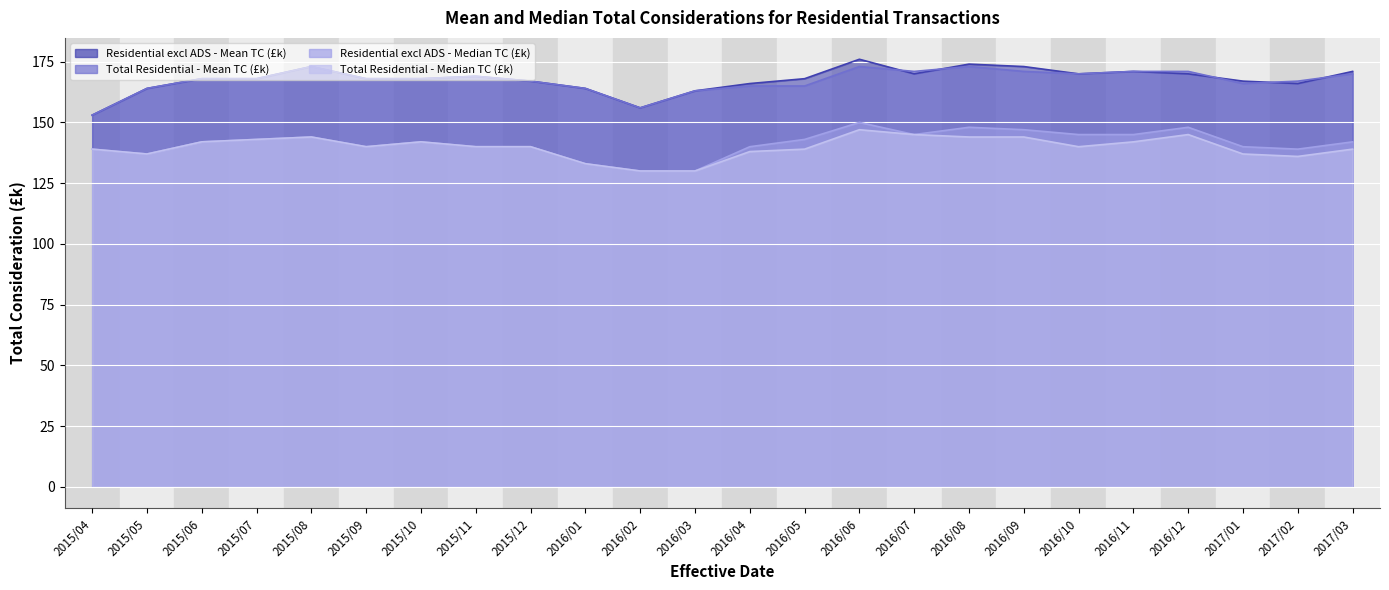

How many data points does each series have?

24